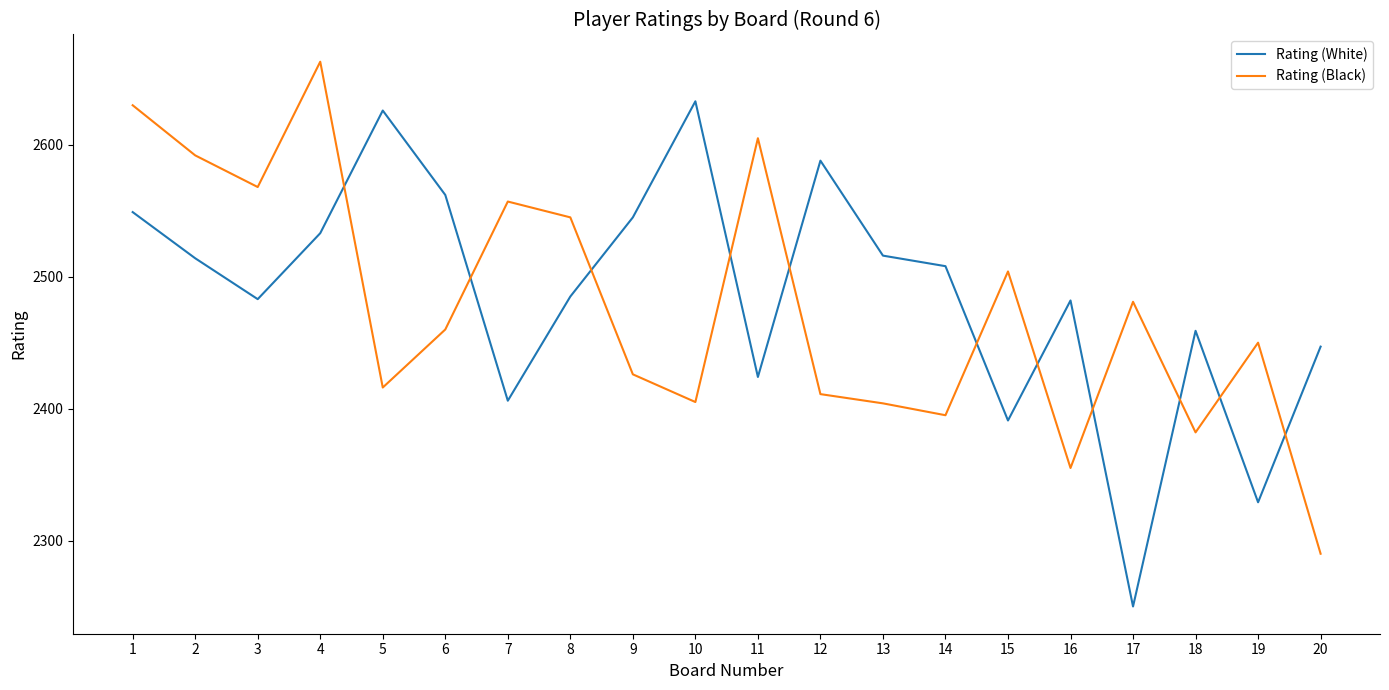

What is the spread (max minus min) of values at 15?

113